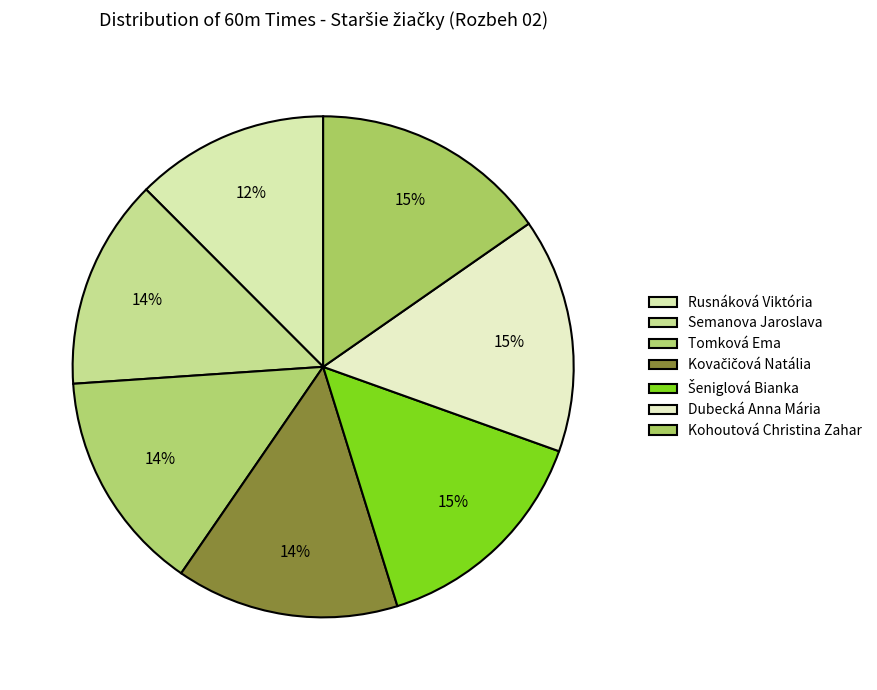

How many segments does this pie chart have?

7